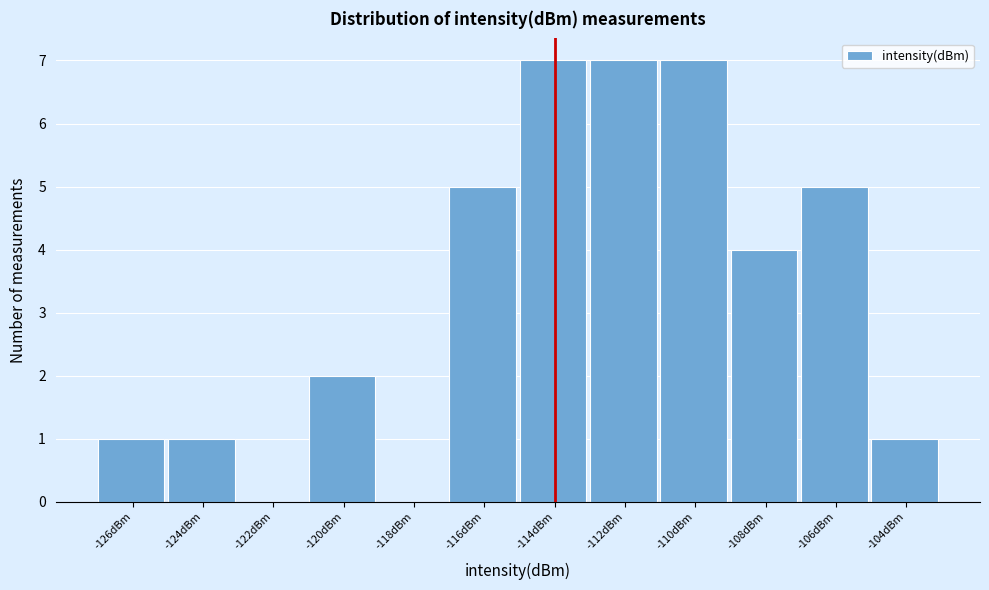

Reading left to right, list all the values displayed in this chart.

-126dBm=1	-124dBm=1	-122dBm=0	-120dBm=2	-118dBm=0	-116dBm=5	-114dBm=7	-112dBm=7	-110dBm=7	-108dBm=4	-106dBm=5	-104dBm=1